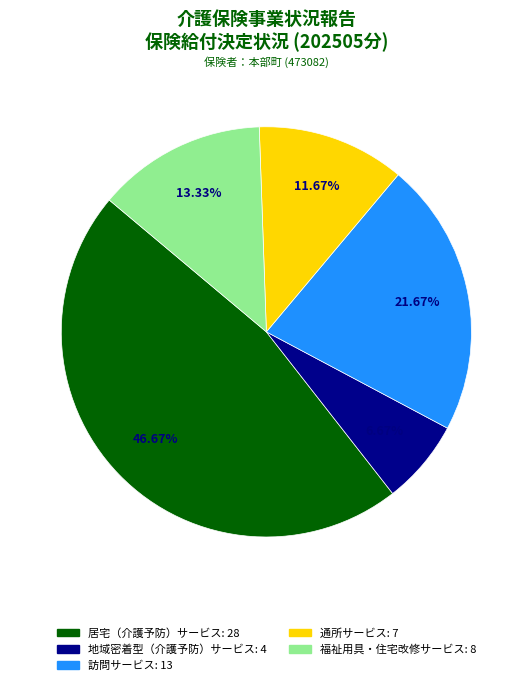

Is there a majority slice in this chart?

No